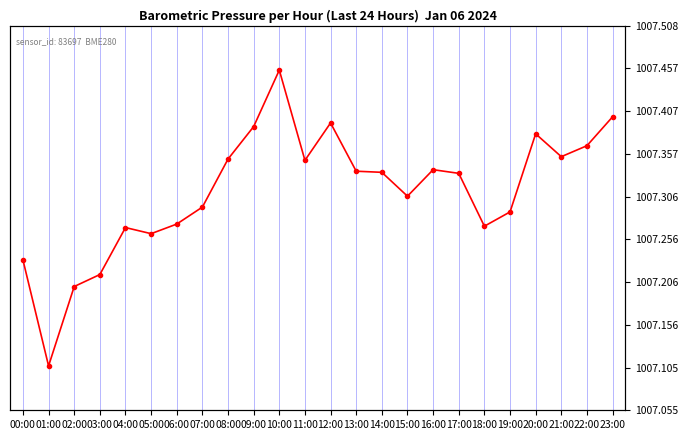

How many lines are shown in the chart?

1